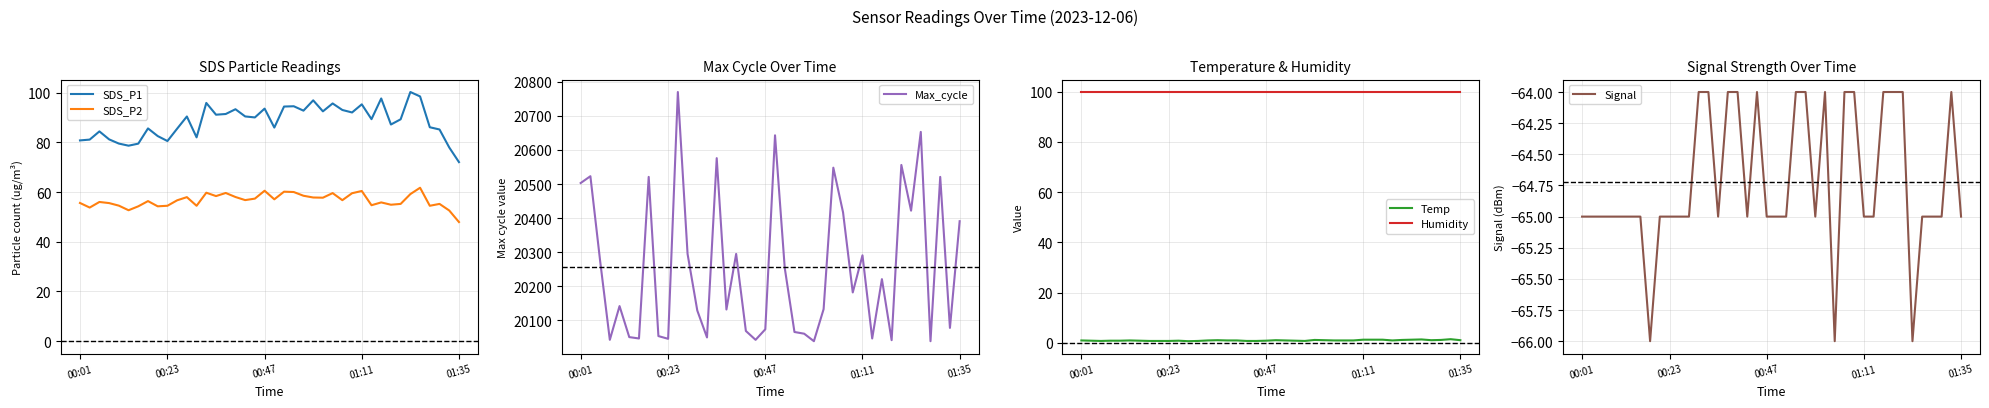

What is the lowest value of the SDS_P2 series?

48.0